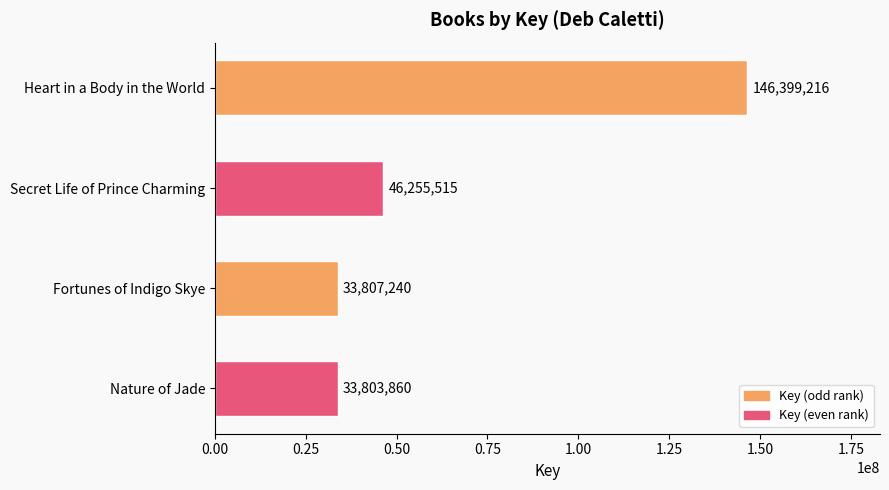

The value at Fortunes of Indigo Skye is 15402125. True or false?

False